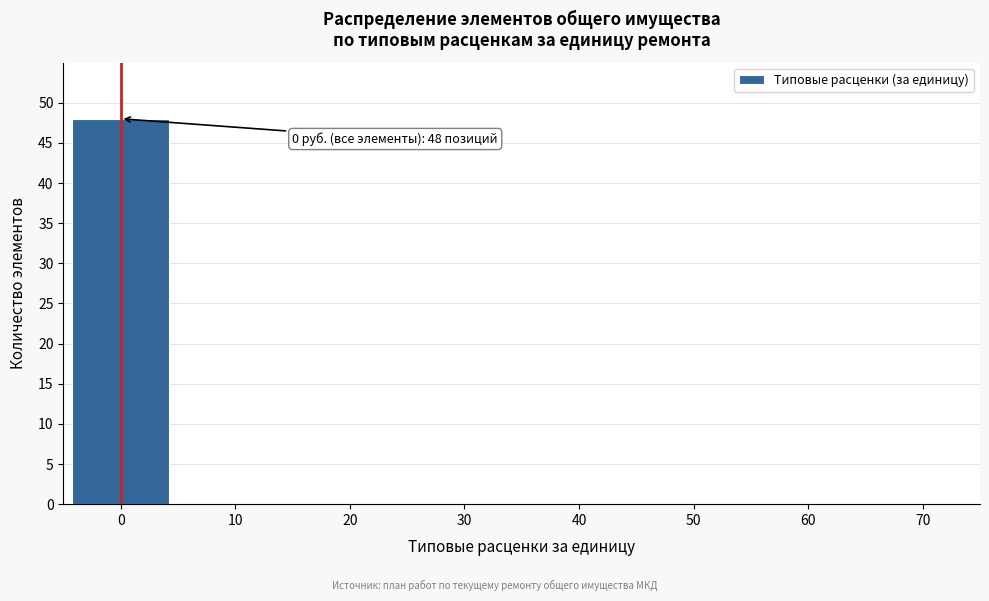

Reading right to left, extract all data points from this chart.

70=0	60=0	50=0	40=0	30=0	20=0	10=0	0=48